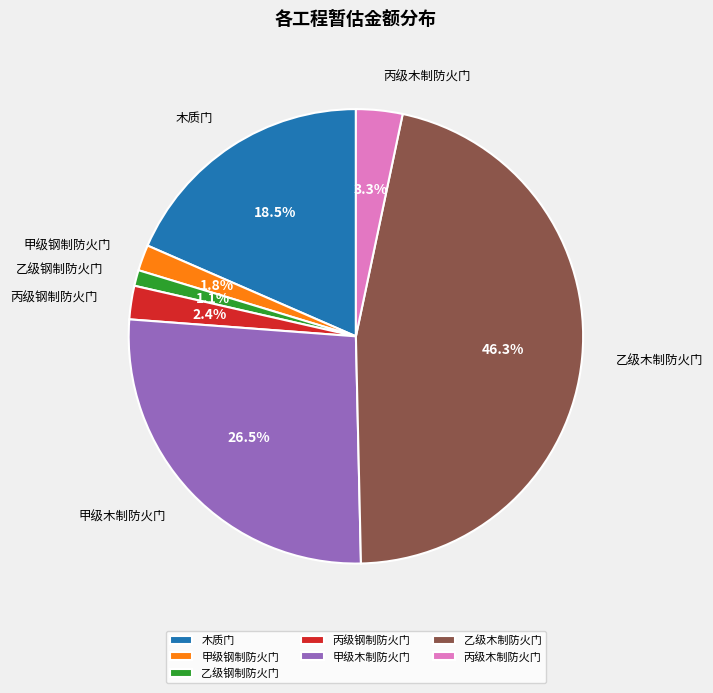

Does any single category account for the majority?

No